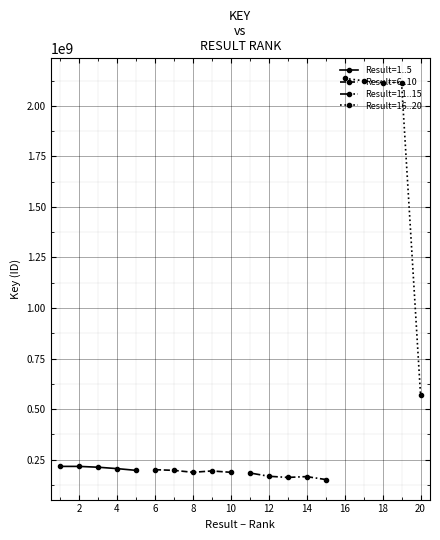

List the series in order of their peak value, highest first.

Result=16..20, Result=1..5, Result=6..10, Result=11..15